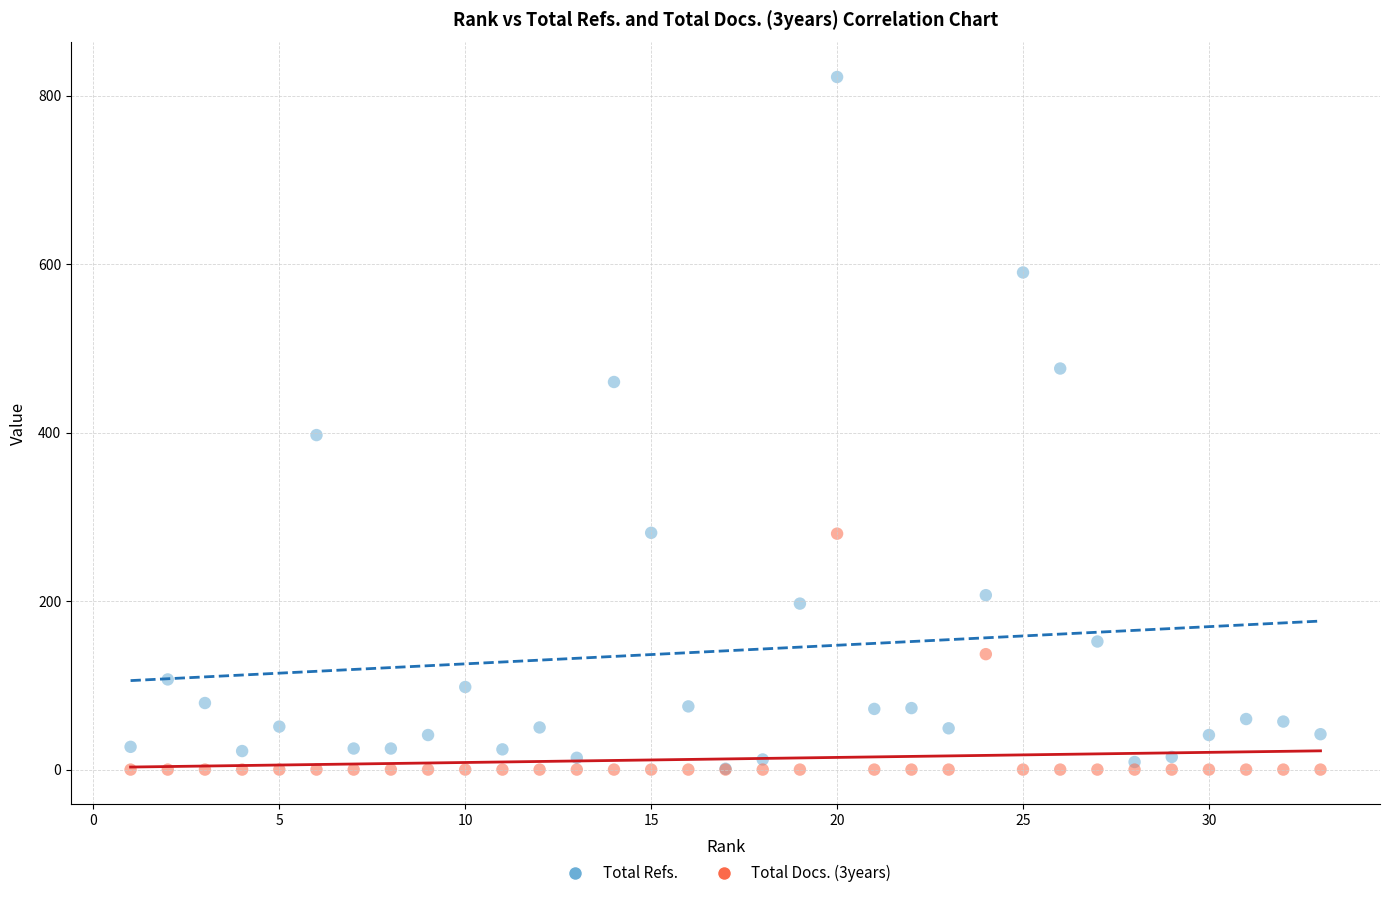

Across all series, what Y value is closest to 411?

397